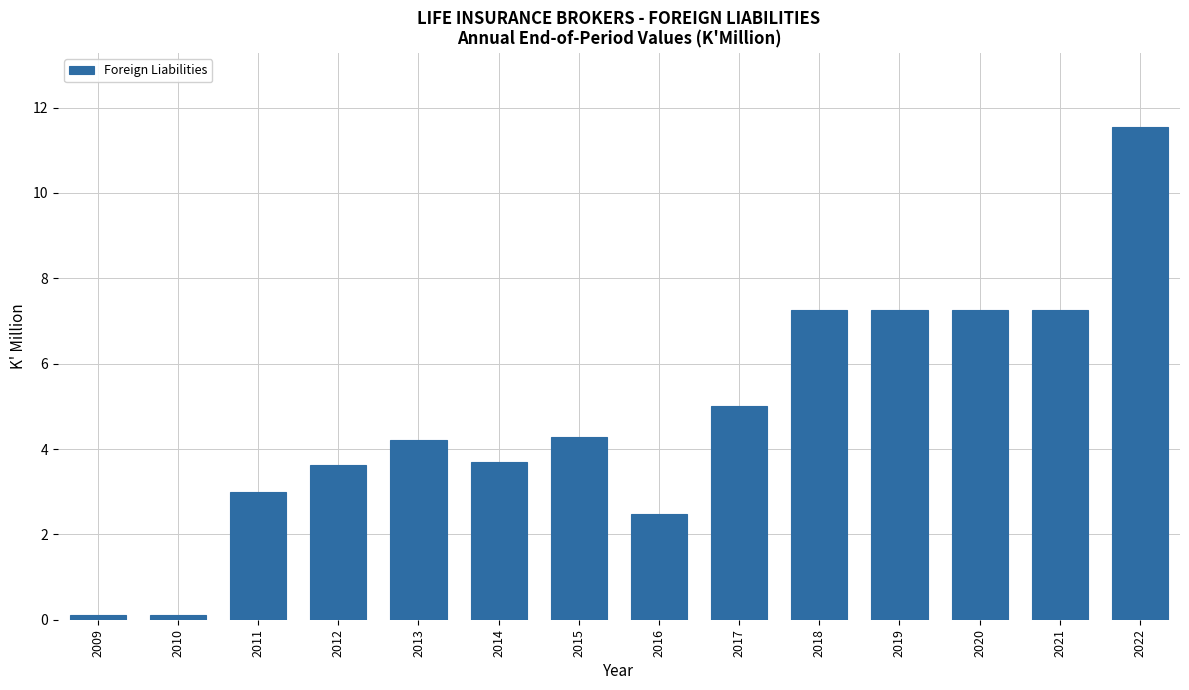

Reading left to right, extract all data points from this chart.

0.1	0.1	3.0	3.6	4.2	3.7	4.3	2.5	5.0	7.3	7.3	7.3	7.3	11.5